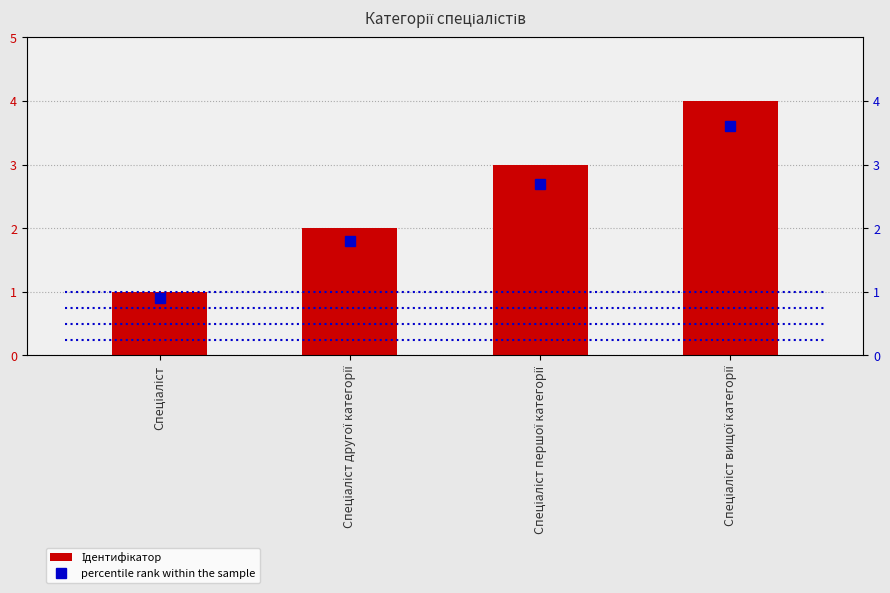

How many values in the Ідентифікатор series are below 3?

2